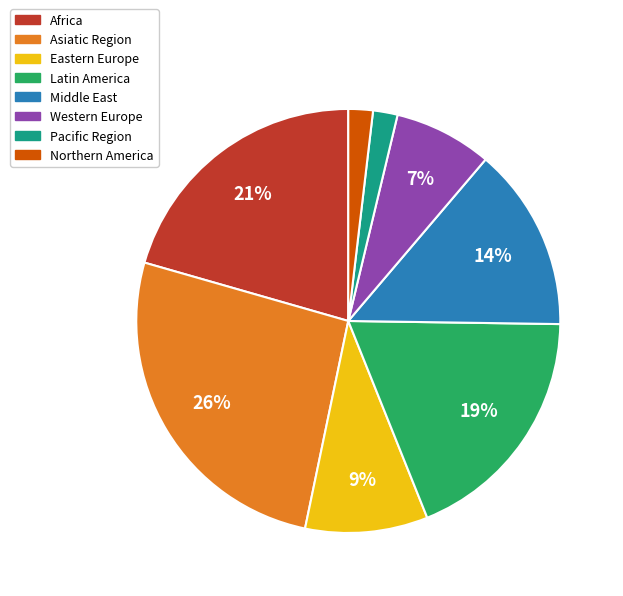

To the nearest percent, what is the combined percentage of Middle East and Eastern Europe?

23%